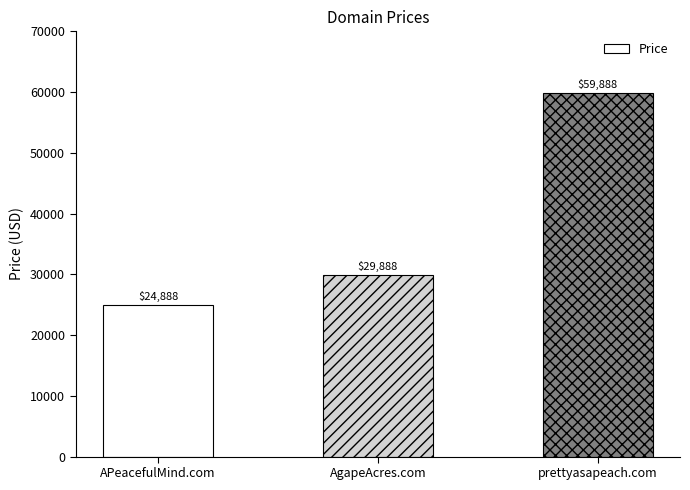

What is the approximate value at prettyasapeach.com, to the nearest 50?

59900